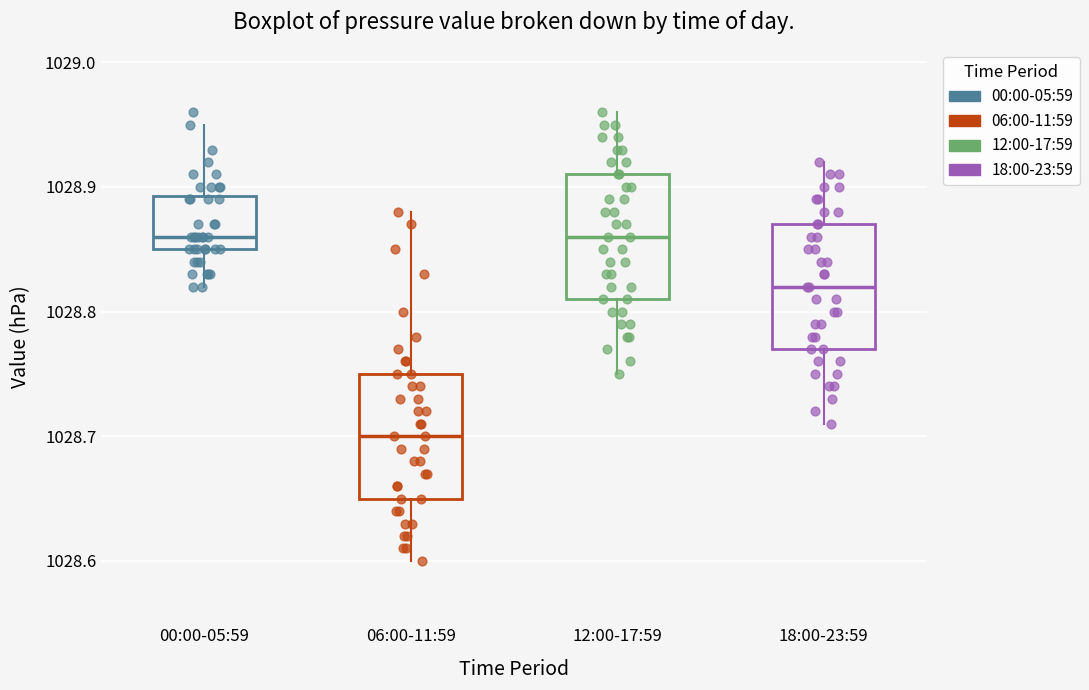

Where is the lower edge of the box for 00:00-05:59 on the y-axis? The values are not printed on the chart, so give them approximately, as read against the axis.

1028.85